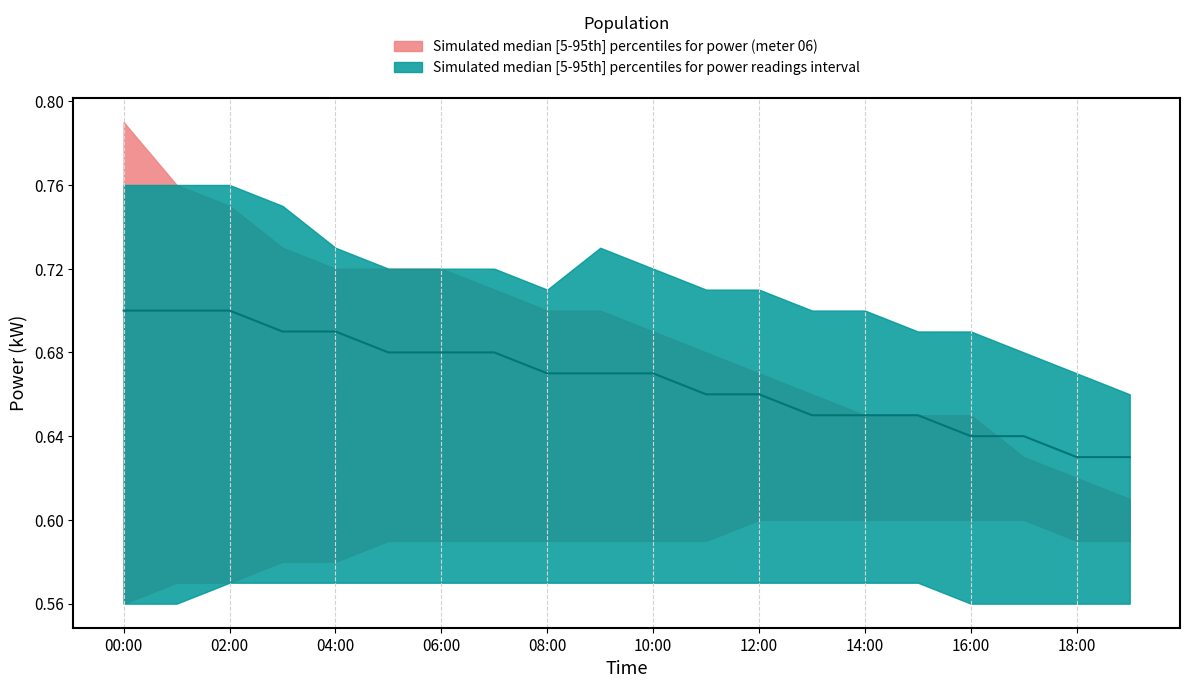

True or false: power_upper and meter_upper intersect in this chart.

False